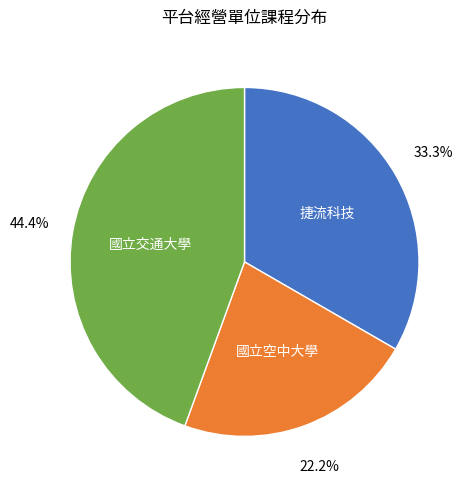

Rank the categories by value from lowest to highest.

國立空中大學, 捷流科技, 國立交通大學